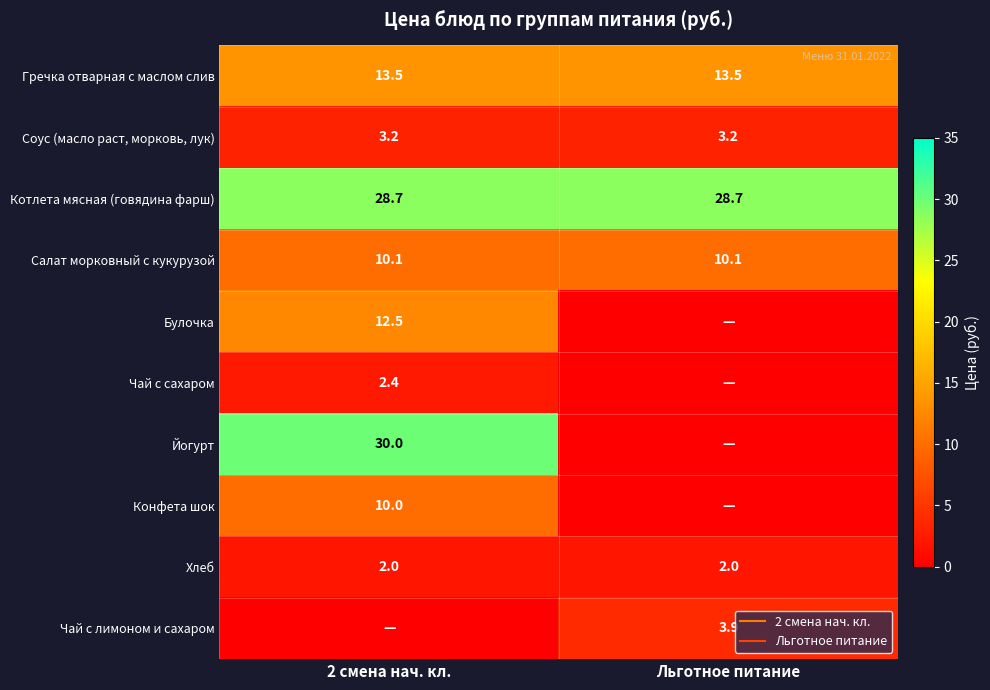

At which label is Гречка отварная с маслом слив closest to 13?

2 смена нач. кл.